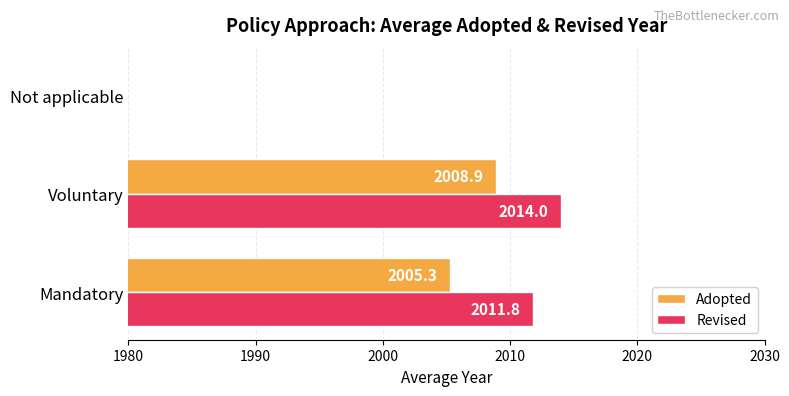

Which has a higher value, Voluntary or Mandatory?

Voluntary